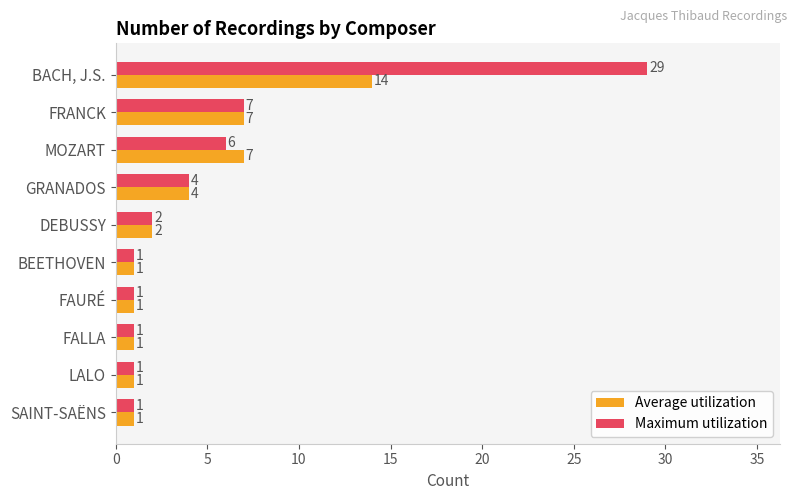

What is the total value across all series at GRANADOS?

8